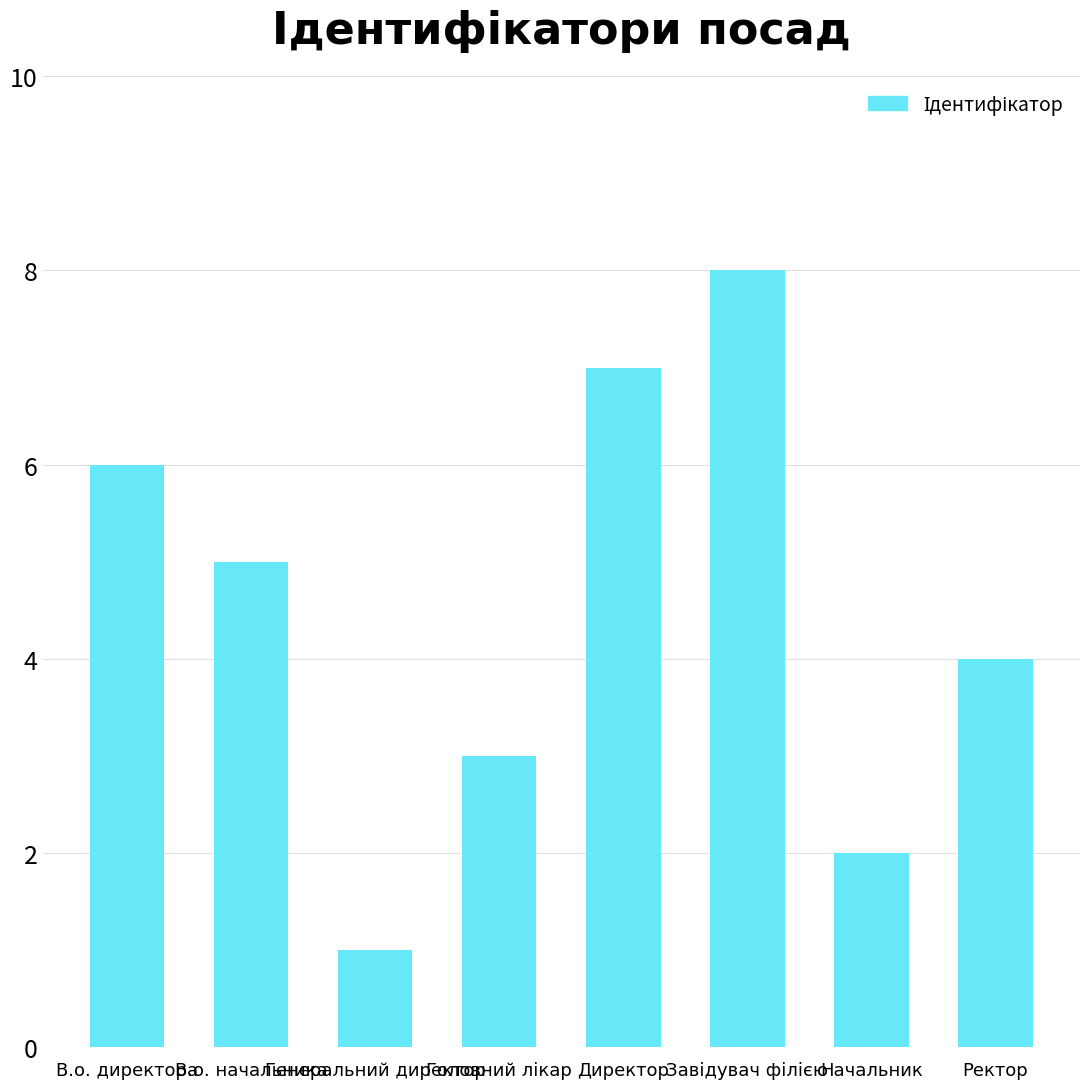

What is the difference between the second highest and second lowest values?

5